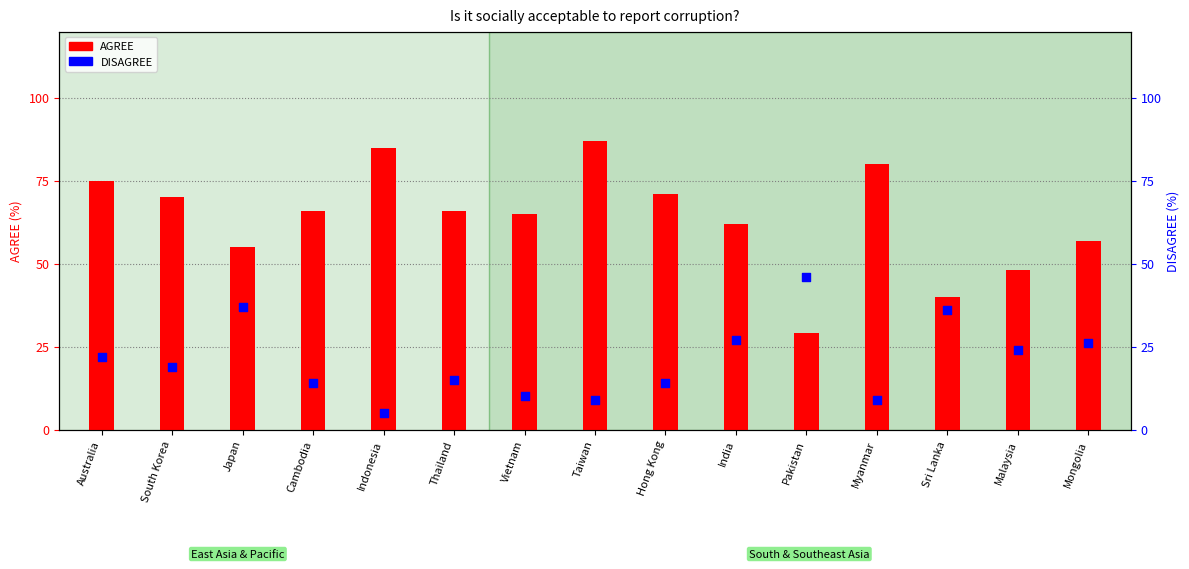

At how many categories does at least one series exceed 52?

12